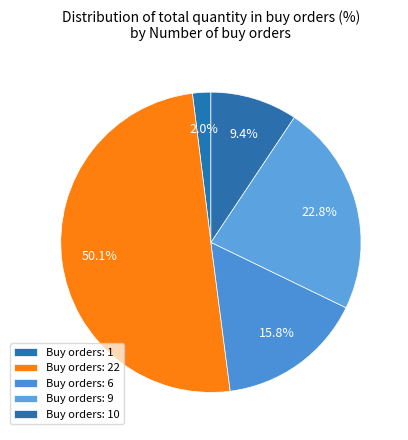

Count the number of slices in the pie.

5